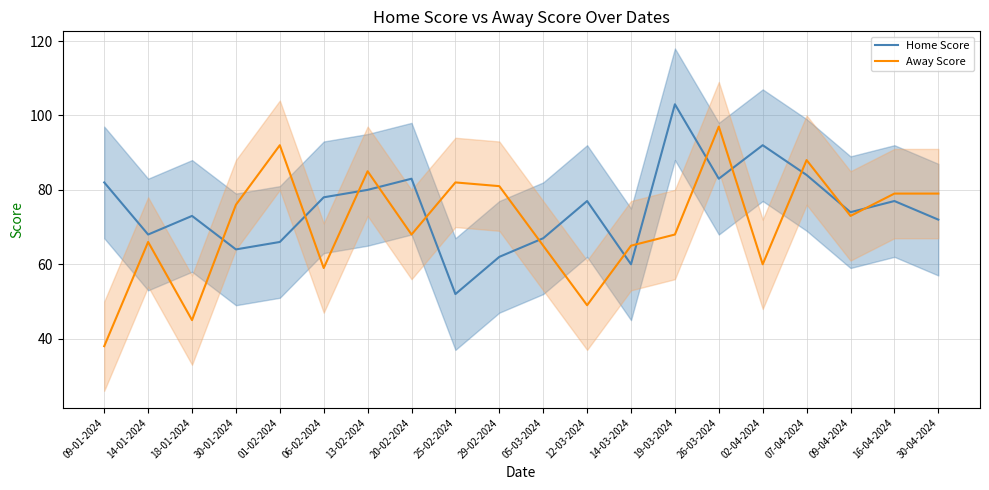

How many lines are shown in the chart?

2